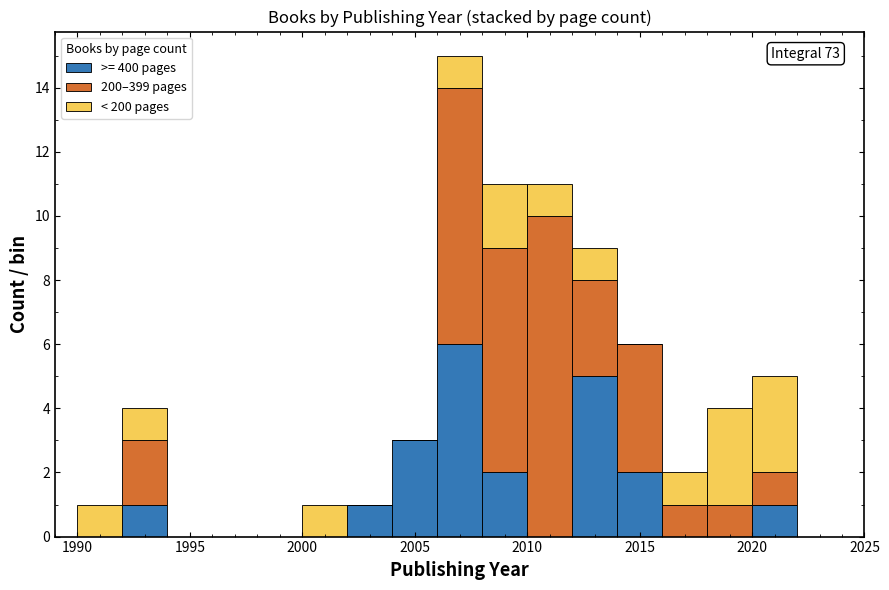

Which range on the x-axis has the tallest stacked bar (by total height)?

2006 to 2008